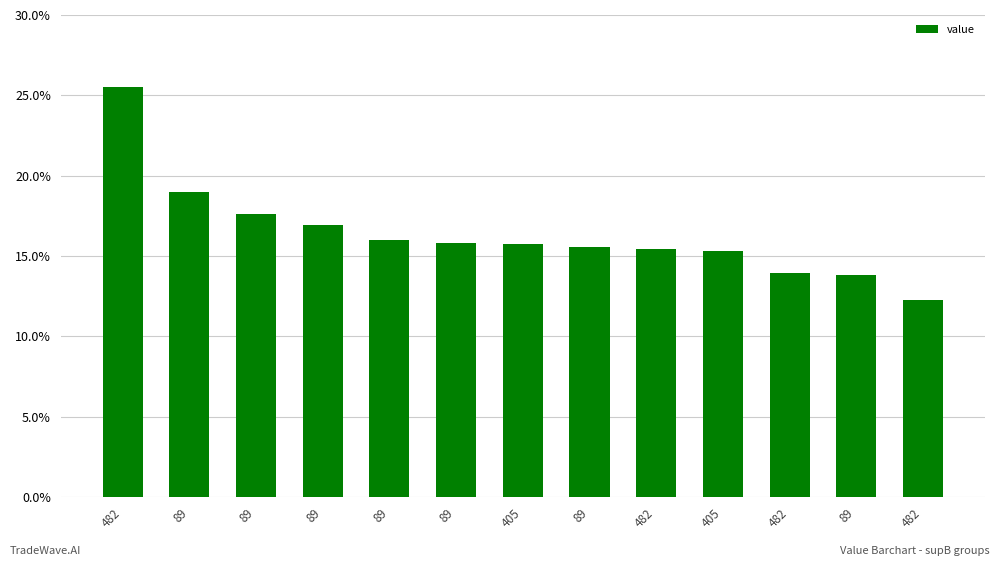

What is the label of the 7th bar from the right?

405